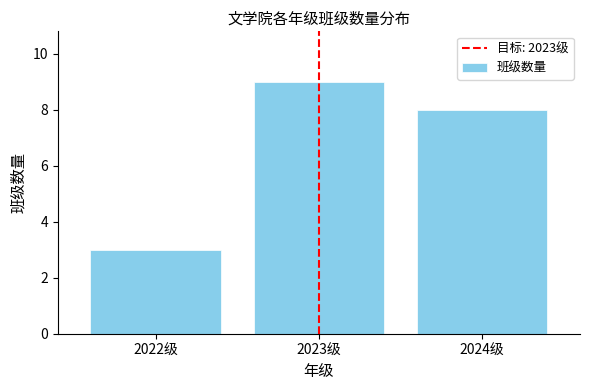

Reading left to right, transcribe all the data shown in this chart.

3	9	8